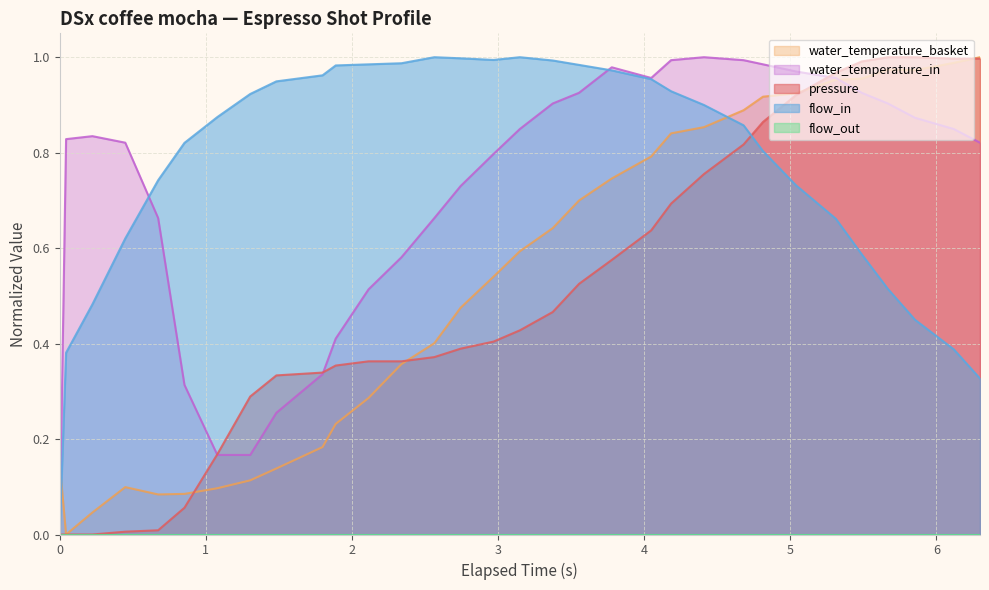

Which series ends up on top after the final intersection of flow_in and water_temperature_basket?

water_temperature_basket